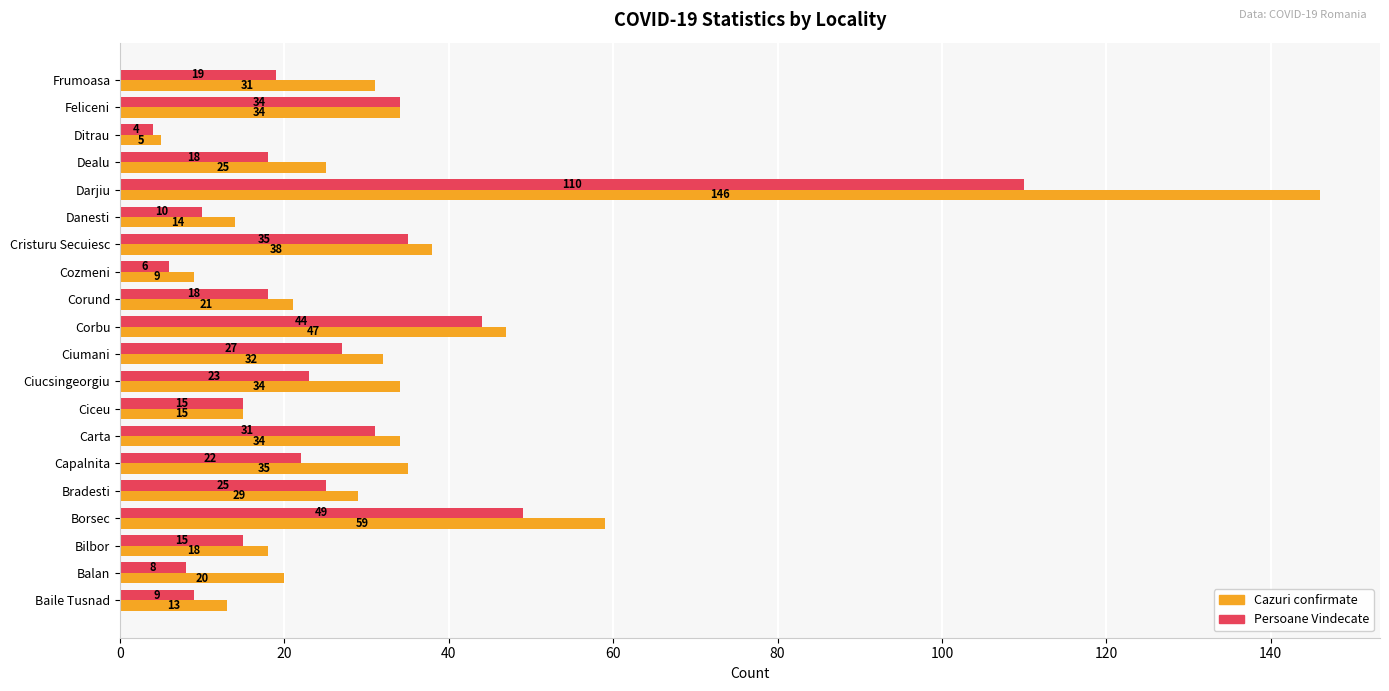

True or false: Persoane Vindecate has a value of 35 at Bradesti.

False